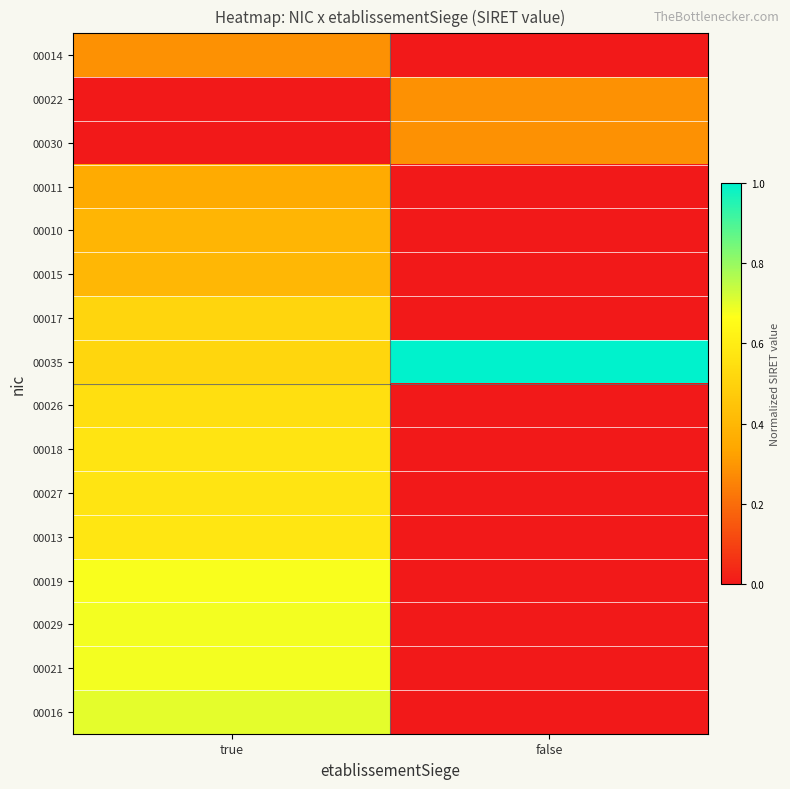

Which category has the lowest value across all series?

false